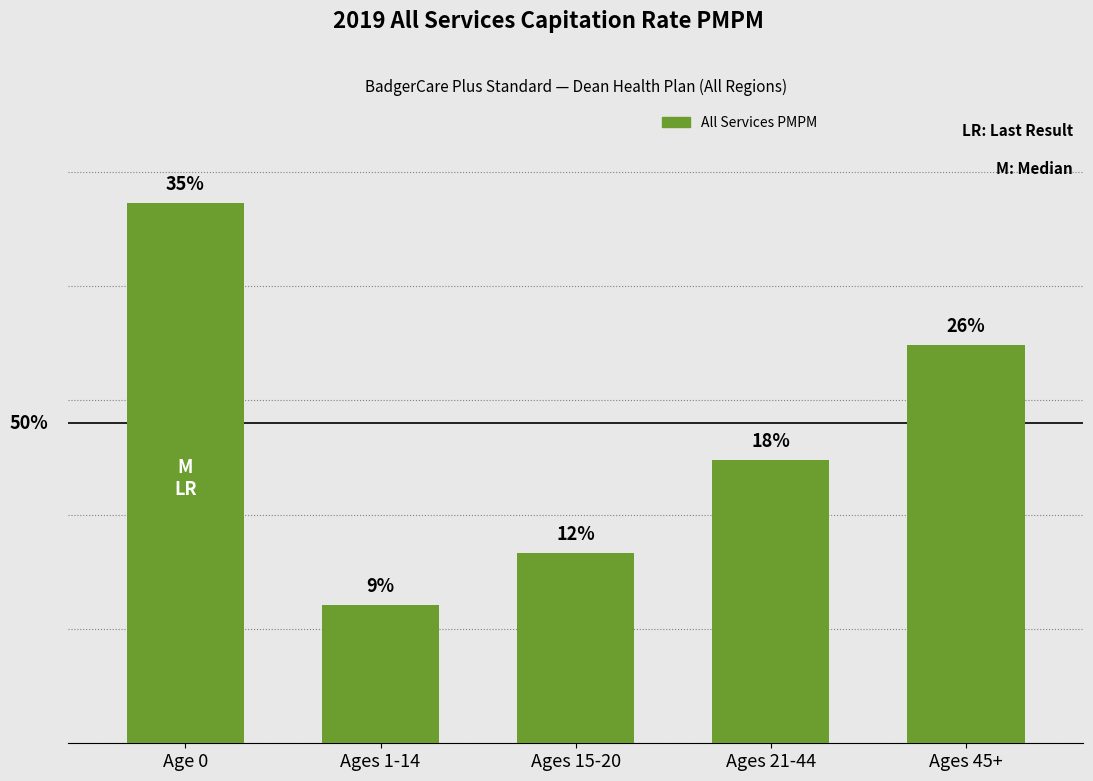

How many values exceed 247?

3